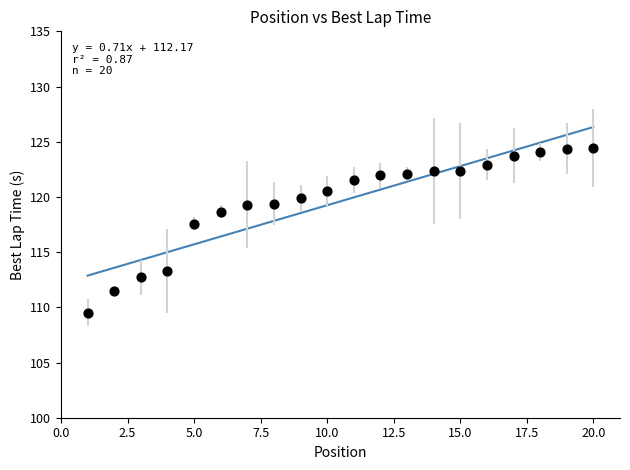

What is the range of Y values (max minus min)?

14.9